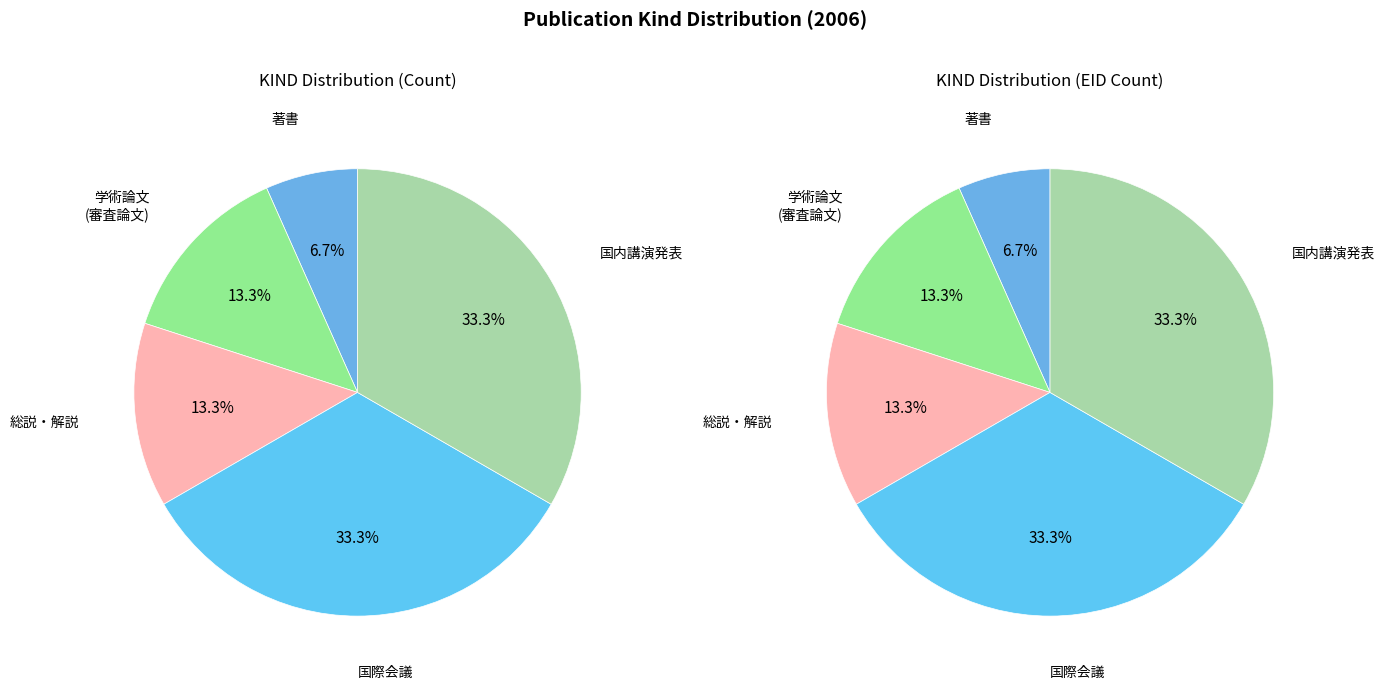

Rank the categories by value from lowest to highest.

著書, 学術論文 (審査論文), 総説・解説, 国際会議, 国内講演発表